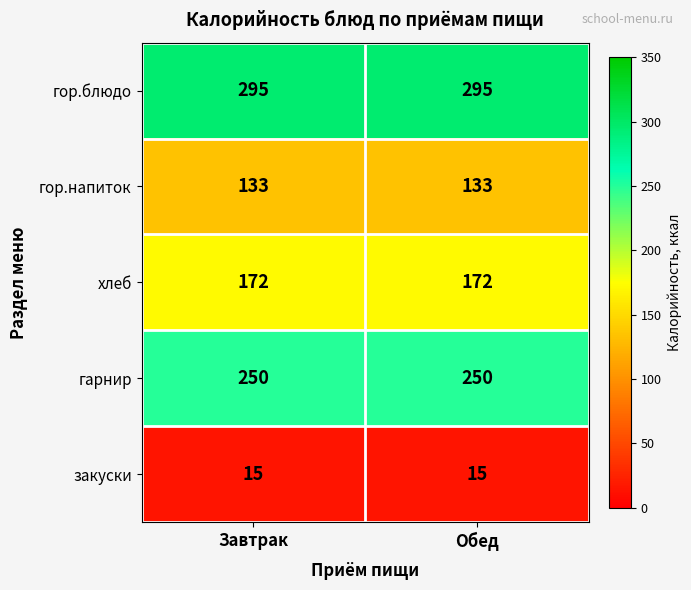

Reading left to right, list all the values displayed in this chart.

гор.блюдо: 295	295
гор.напиток: 133	133
хлеб: 172	172
гарнир: 250	250
закуски: 15	15